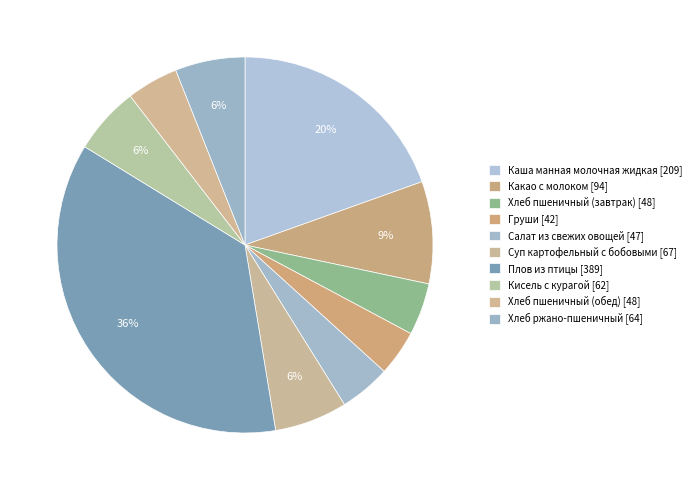

How many slices are in this pie chart?

10